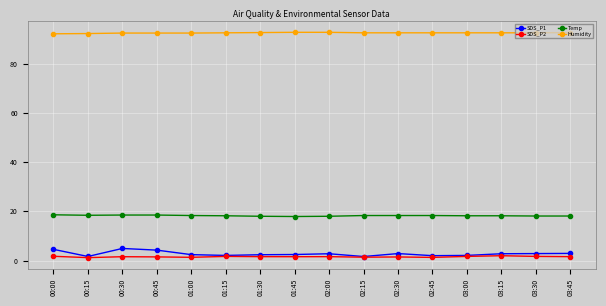

True or false: SDS_P1 has a value of 1.7 at 00:15.

True